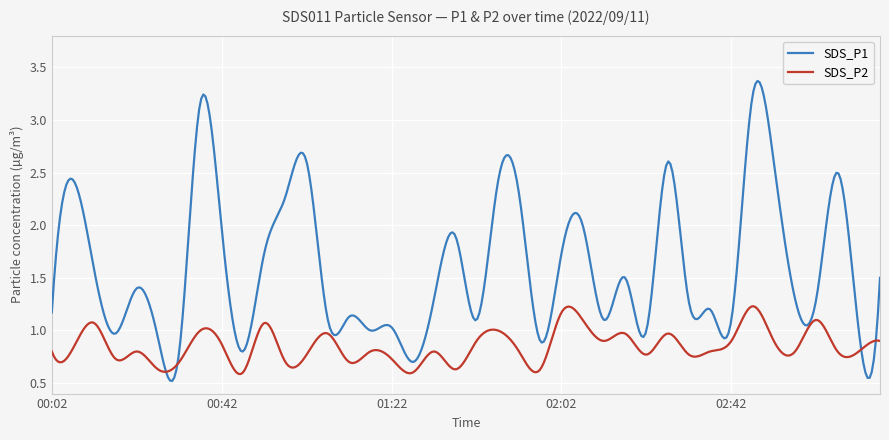

Does the chart display data point markers on the line(s)?

No